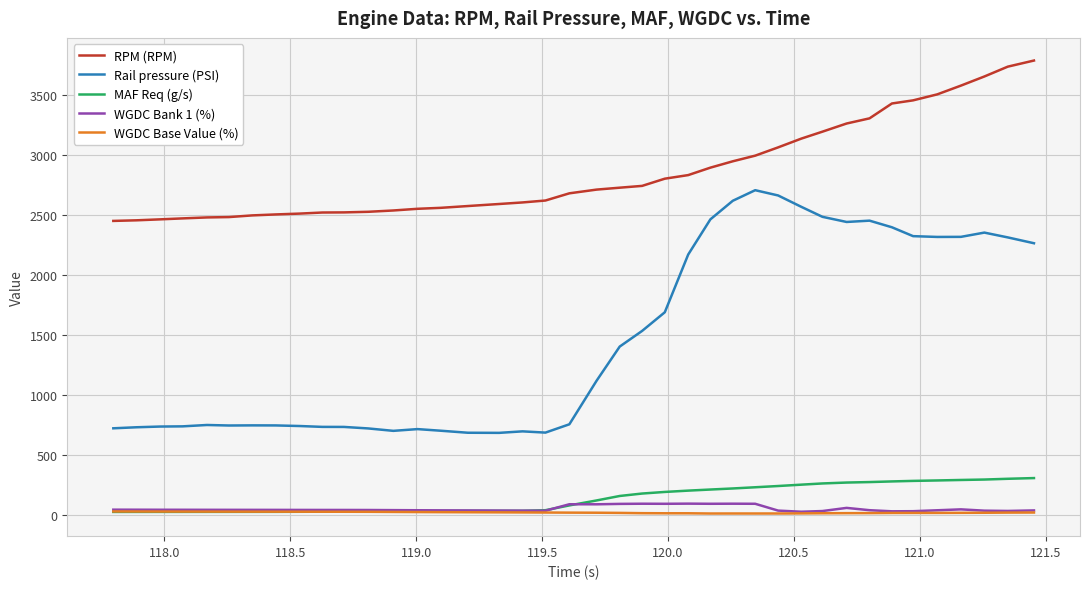

True or false: WGDC Base Value (%) and Rail pressure (PSI) cross at least once.

False